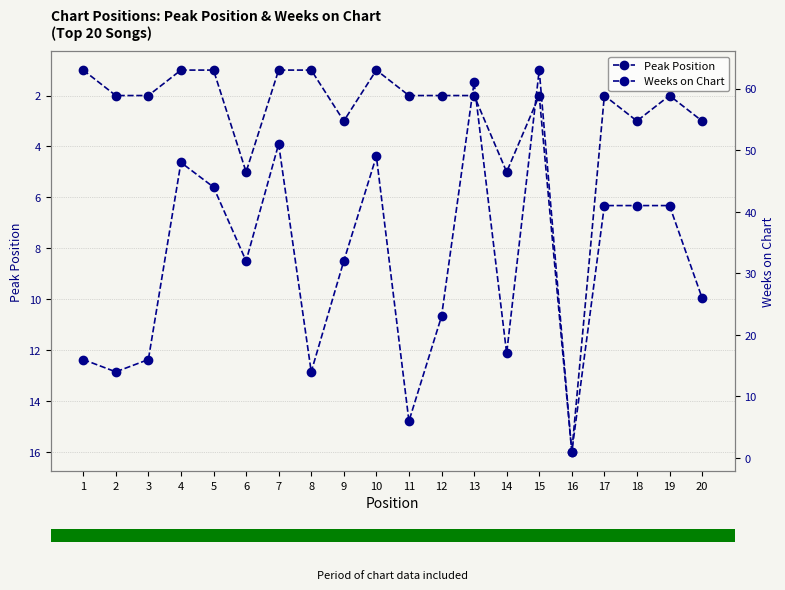

What is the value of the Weeks on Chart bar at the 20th from the left?

26